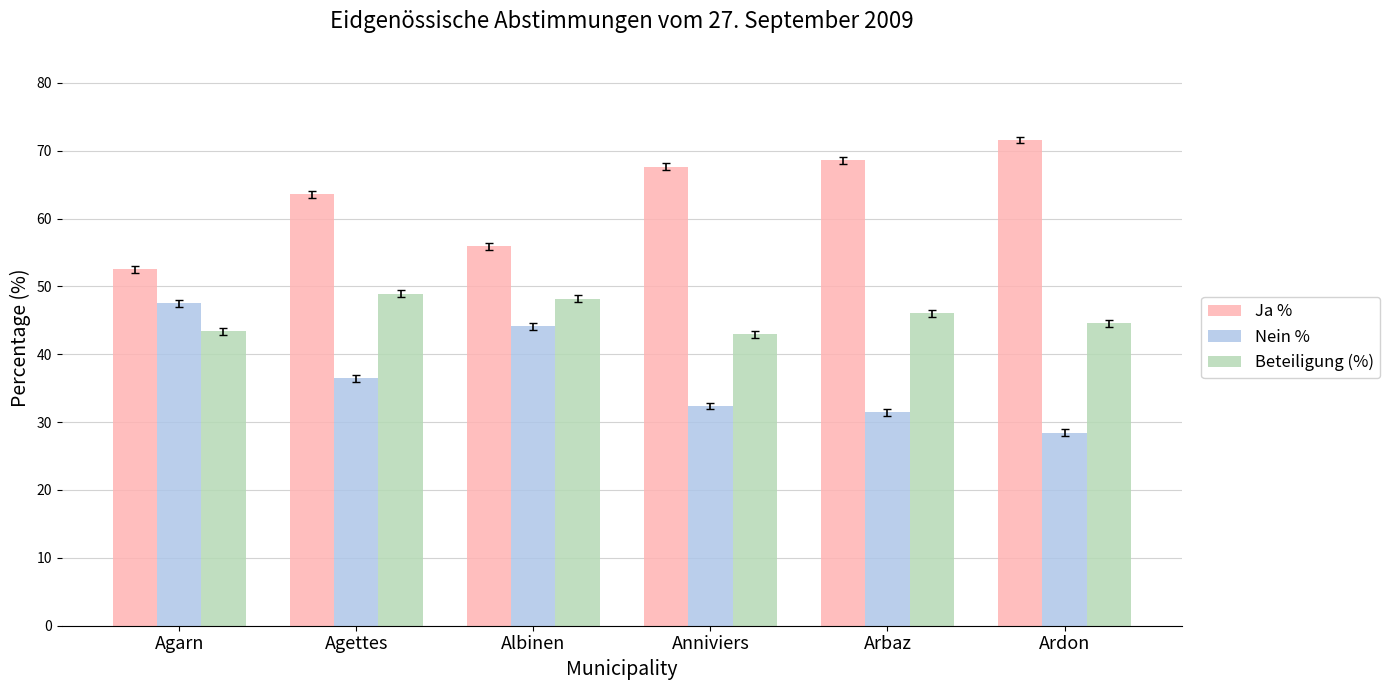

What is the sum of the Ja % values at Ardon and Albinen?

127.5